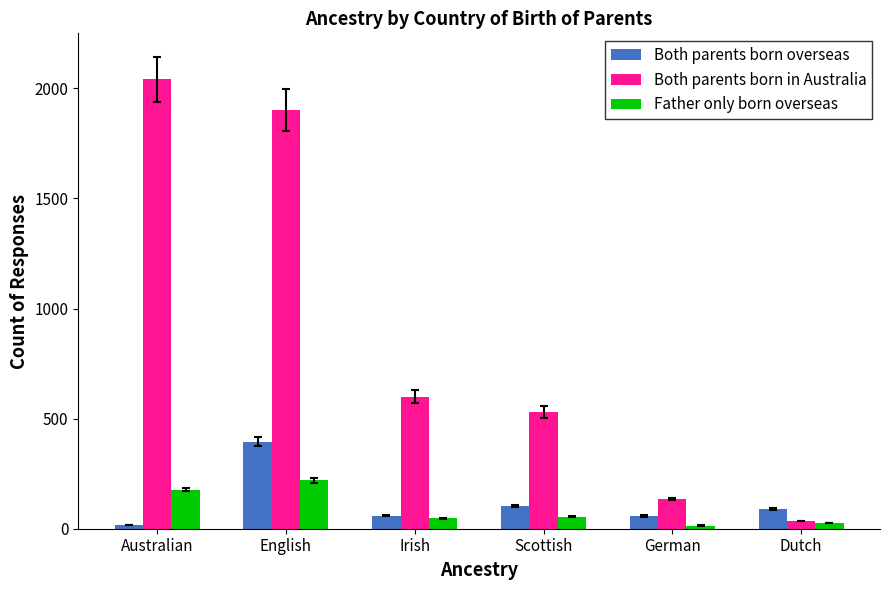

What is the total value across all series at Dutch?

151